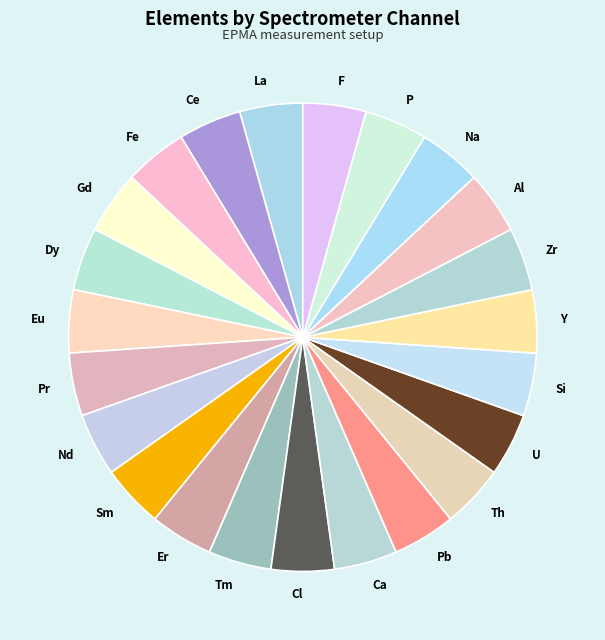

Does any single category account for the majority?

No